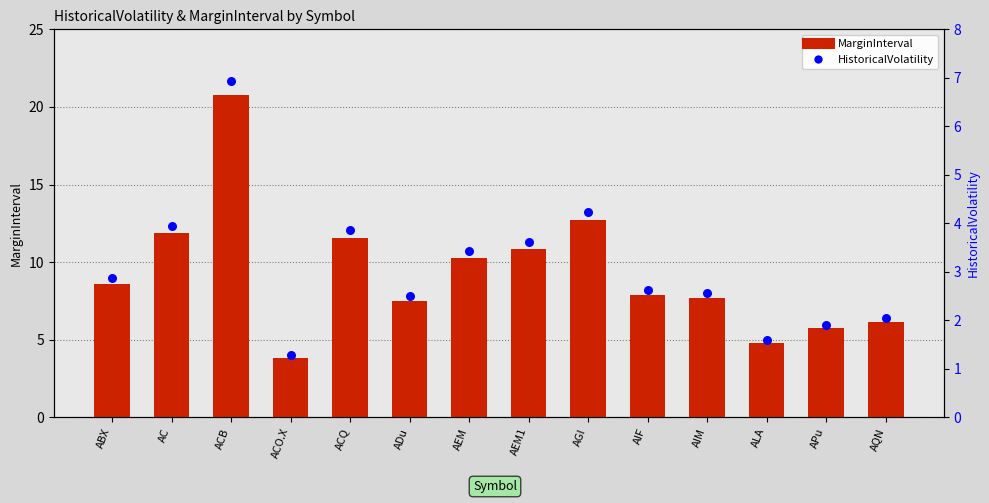

What are all the series names shown in the legend?

MarginInterval, HistoricalVolatility